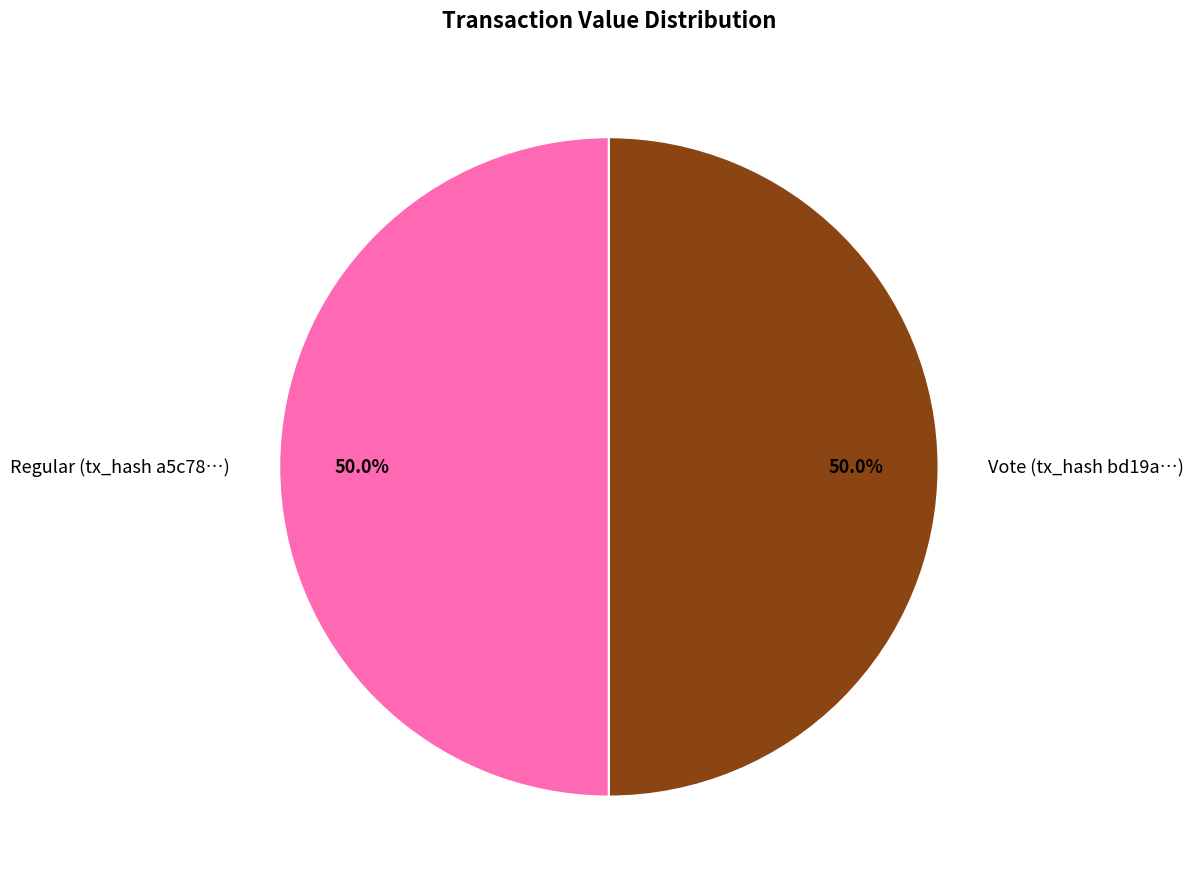

How many segments does this pie chart have?

2